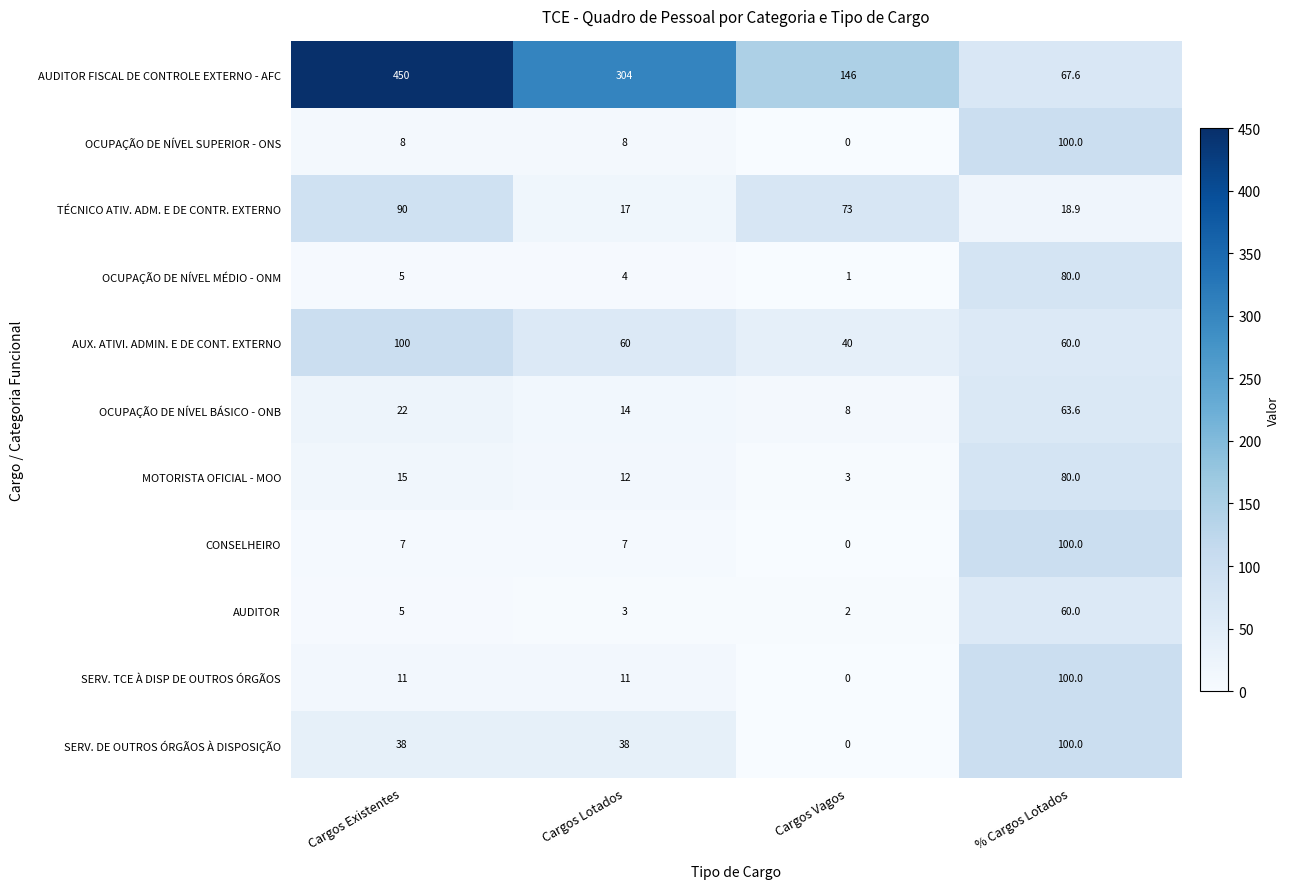

What is the sum of all AUDITOR values?

70.0